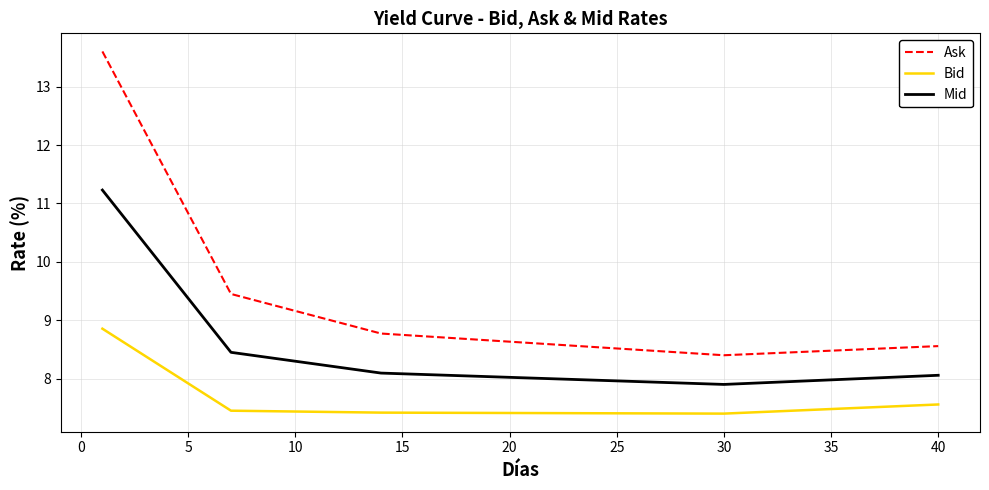

Rank the series by their average value, from highest to lowest.

Ask, Mid, Bid